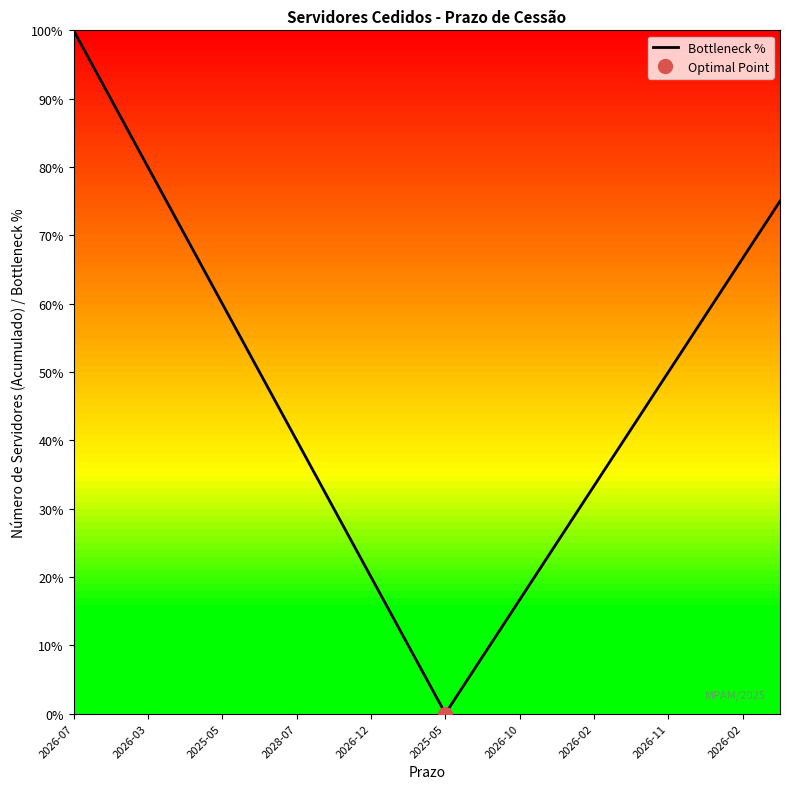

Between 2028-07 and 2026-02, which is larger?

2026-02